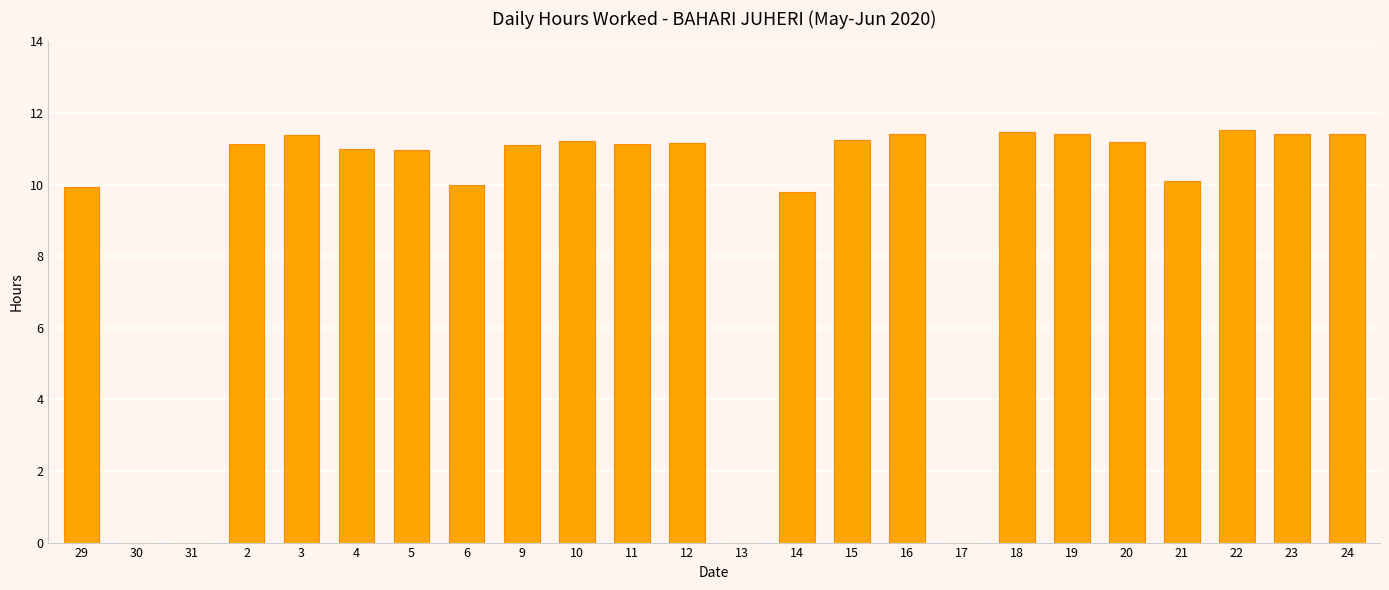

How many categories are shown in the chart?

24